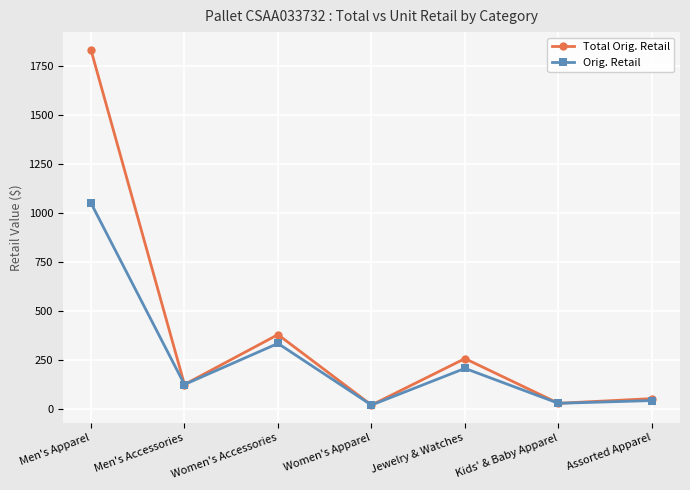

Which series has the widest spread of values?

Total Orig. Retail